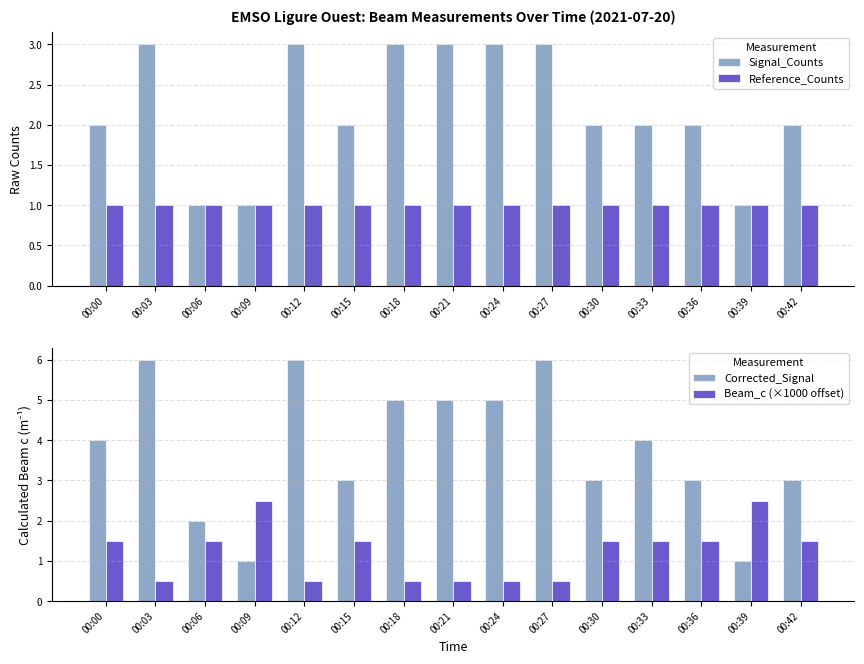

List the labels in order of Signal_Counts value, largest first.

00:03, 00:12, 00:18, 00:21, 00:24, 00:27, 00:00, 00:15, 00:30, 00:33, 00:36, 00:42, 00:06, 00:09, 00:39